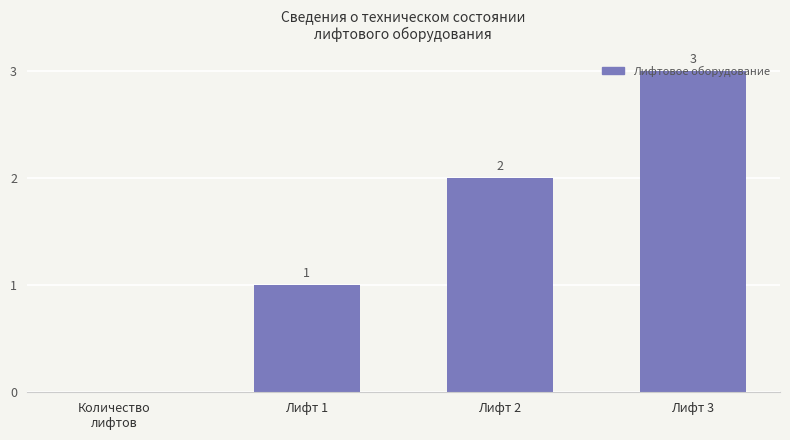

Are the bars horizontal?

No